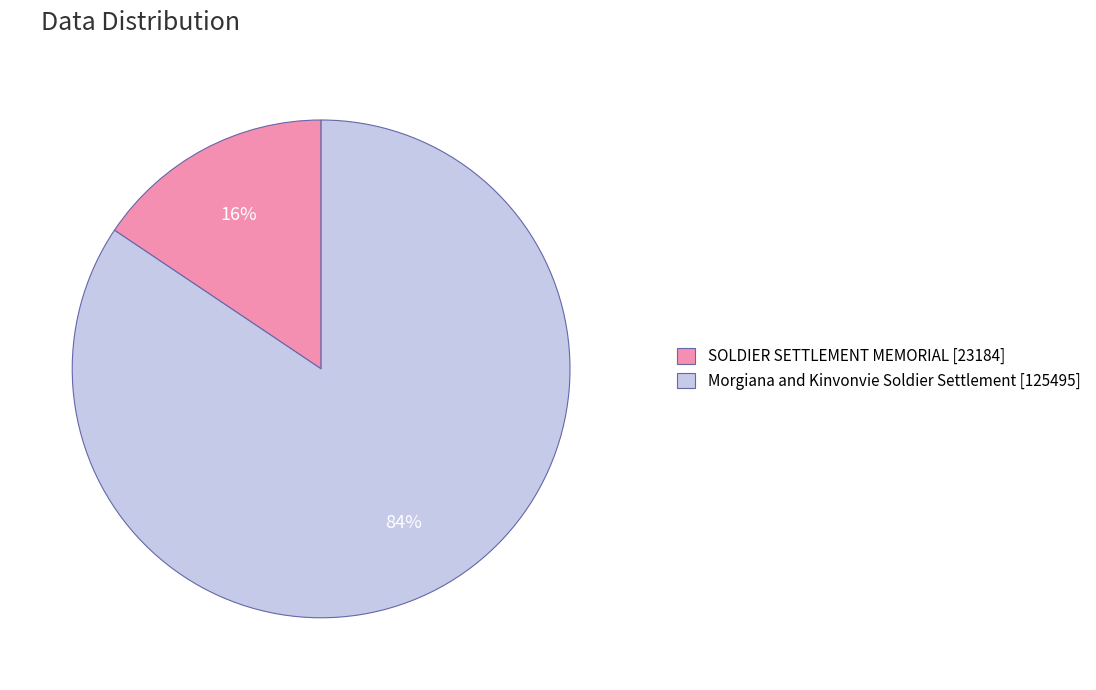

Is there a majority slice in this chart?

Yes